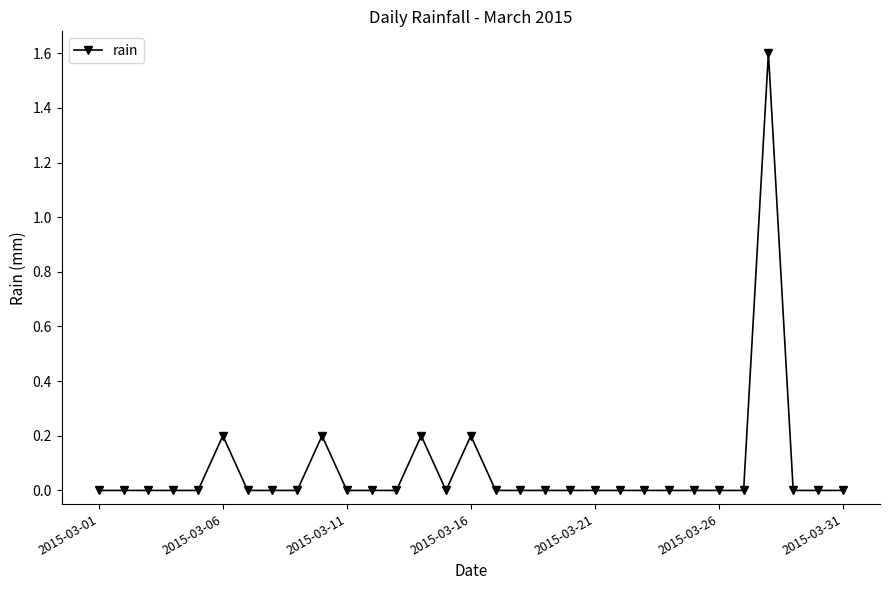

What is the average value?

0.1